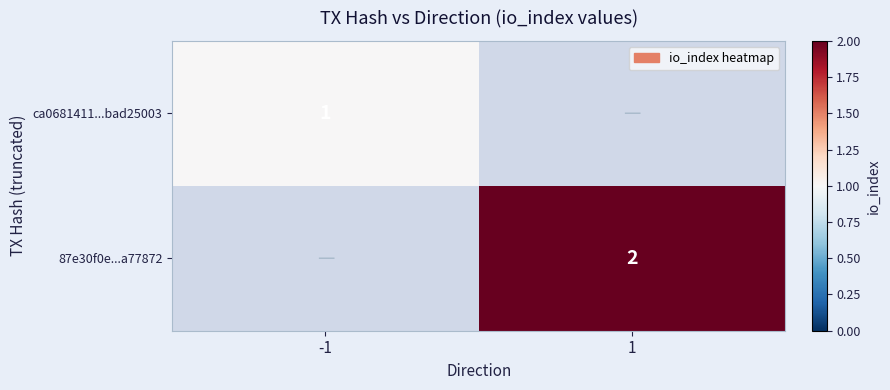

The 87e30f0e...a77872 series shows 1 at 1. True or false?

False